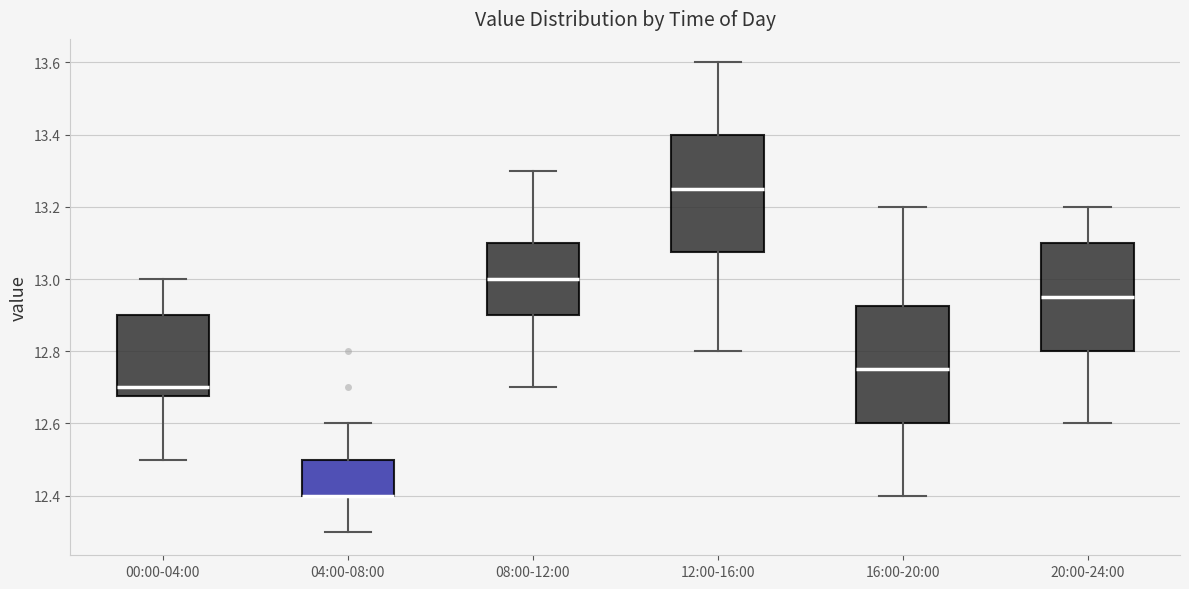

Reading left to right, transcribe this box plot: for each box, give where its median line is, the range the box spans, and where its two whiskers end, as read against the y-axis. The values are not printed on the chart, so give them approximately, as read against the axis.

00:00-04:00: median 12.70, box 12.68 to 12.90, whiskers 12.50 to 13.00
04:00-08:00: median 12.40 (drawn on the box's lower edge), box 12.40 to 12.50, whiskers 12.30 to 12.60
08:00-12:00: median 13.00, box 12.90 to 13.10, whiskers 12.70 to 13.30
12:00-16:00: median 13.26, box 13.08 to 13.40, whiskers 12.80 to 13.60
16:00-20:00: median 12.76, box 12.60 to 12.92, whiskers 12.40 to 13.20
20:00-24:00: median 12.96, box 12.80 to 13.10, whiskers 12.60 to 13.20